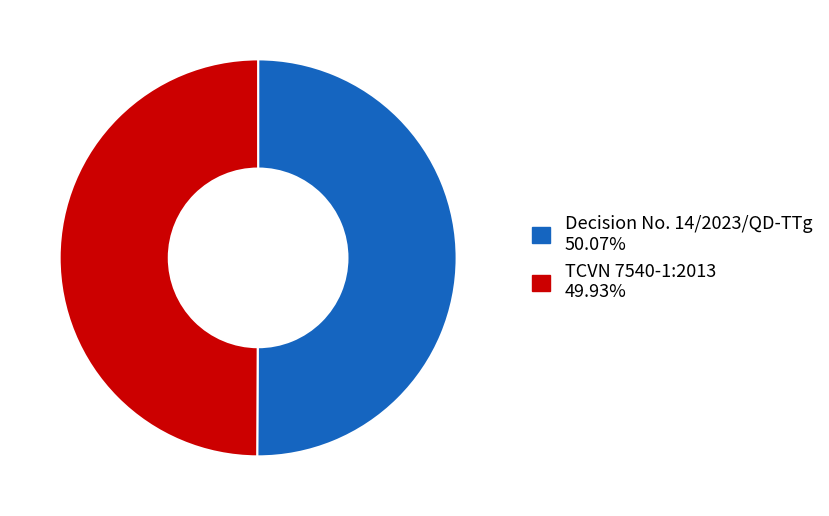

What is the ratio of the value at Decision No. 14/2023/QD-TTg to the value at TCVN 7540-1:2013?

1.0